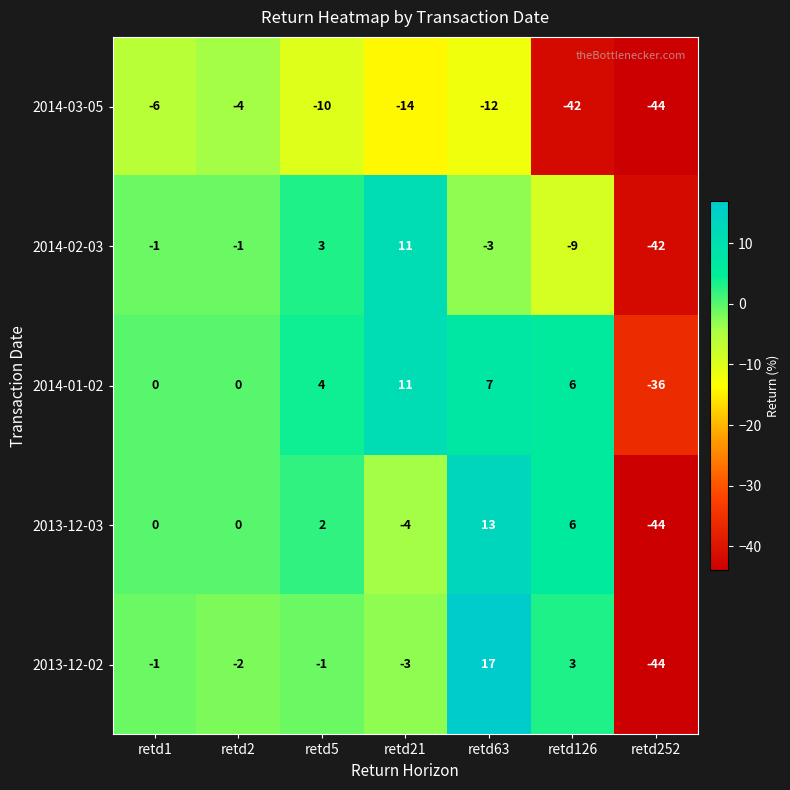

At which category does the chart reach its peak across all series?

retd63